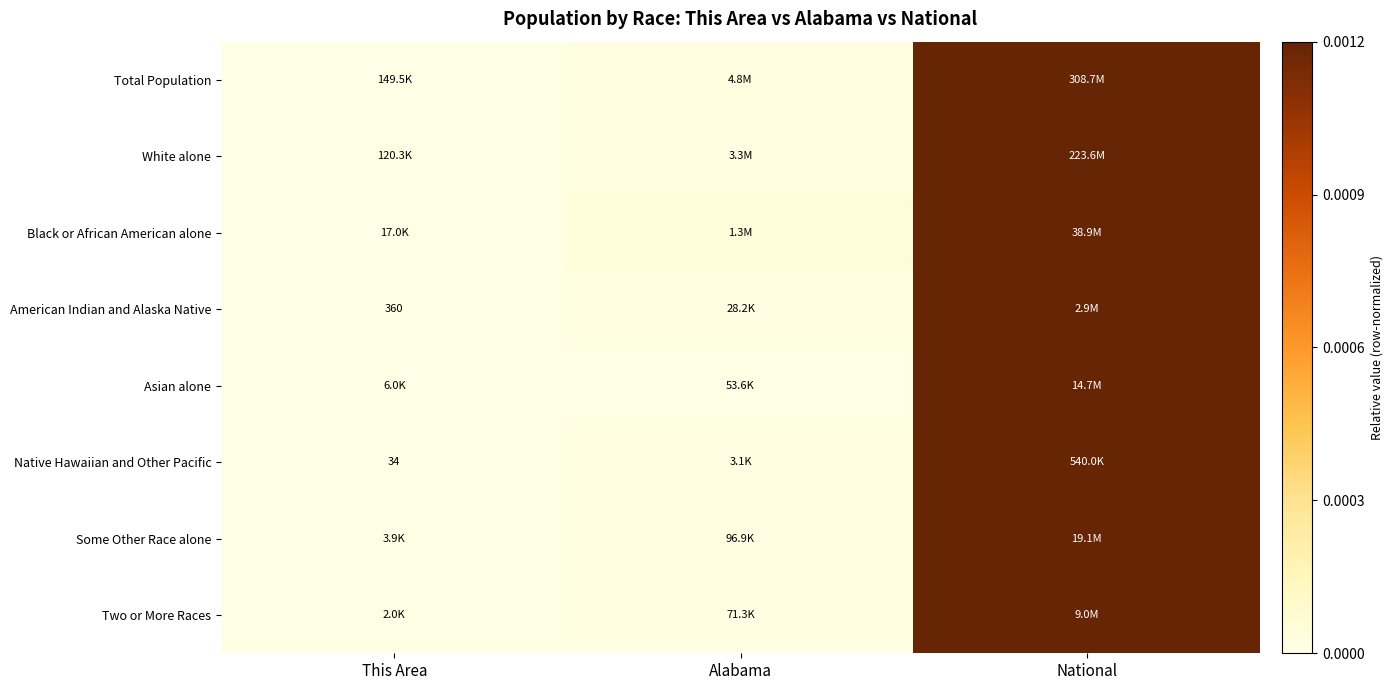

The Some Other Race alone series shows 0.0 at This Area. True or false?

True